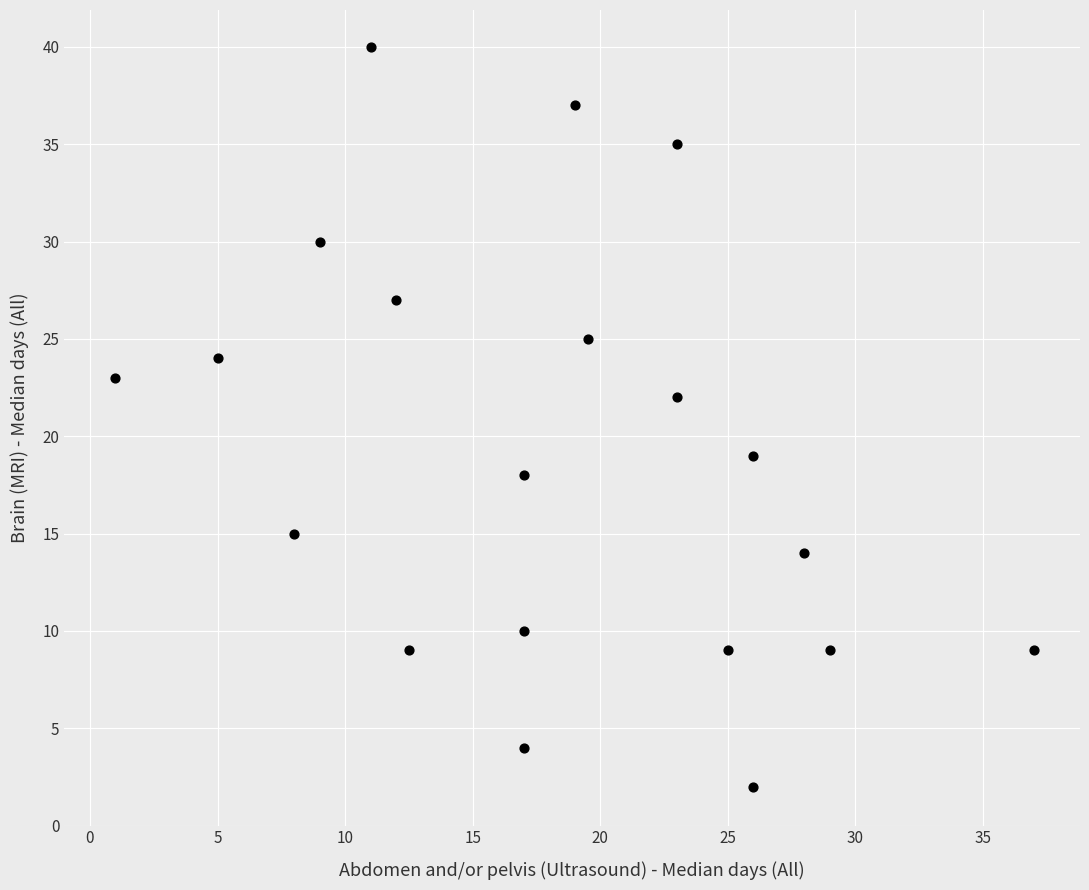

What is the range of Y values (max minus min)?

38